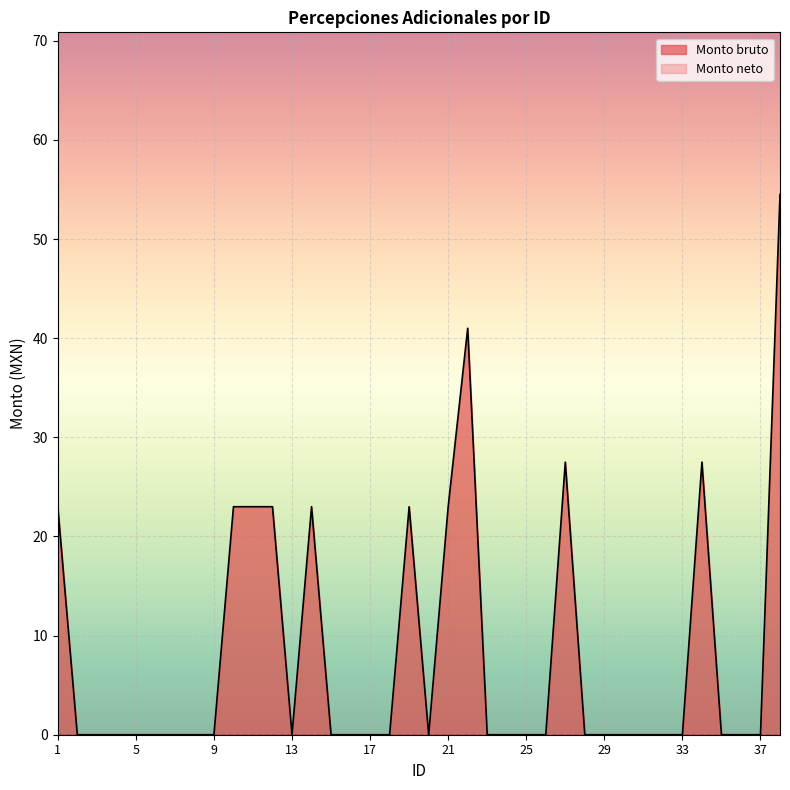

List the labels in order of value, smallest first.

2, 3, 4, 5, 6, 7, 8, 9, 13, 15, 16, 17, 18, 20, 23, 24, 25, 26, 28, 29, 30, 31, 32, 33, 35, 36, 37, 1, 10, 11, 12, 14, 19, 21, 27, 34, 22, 38